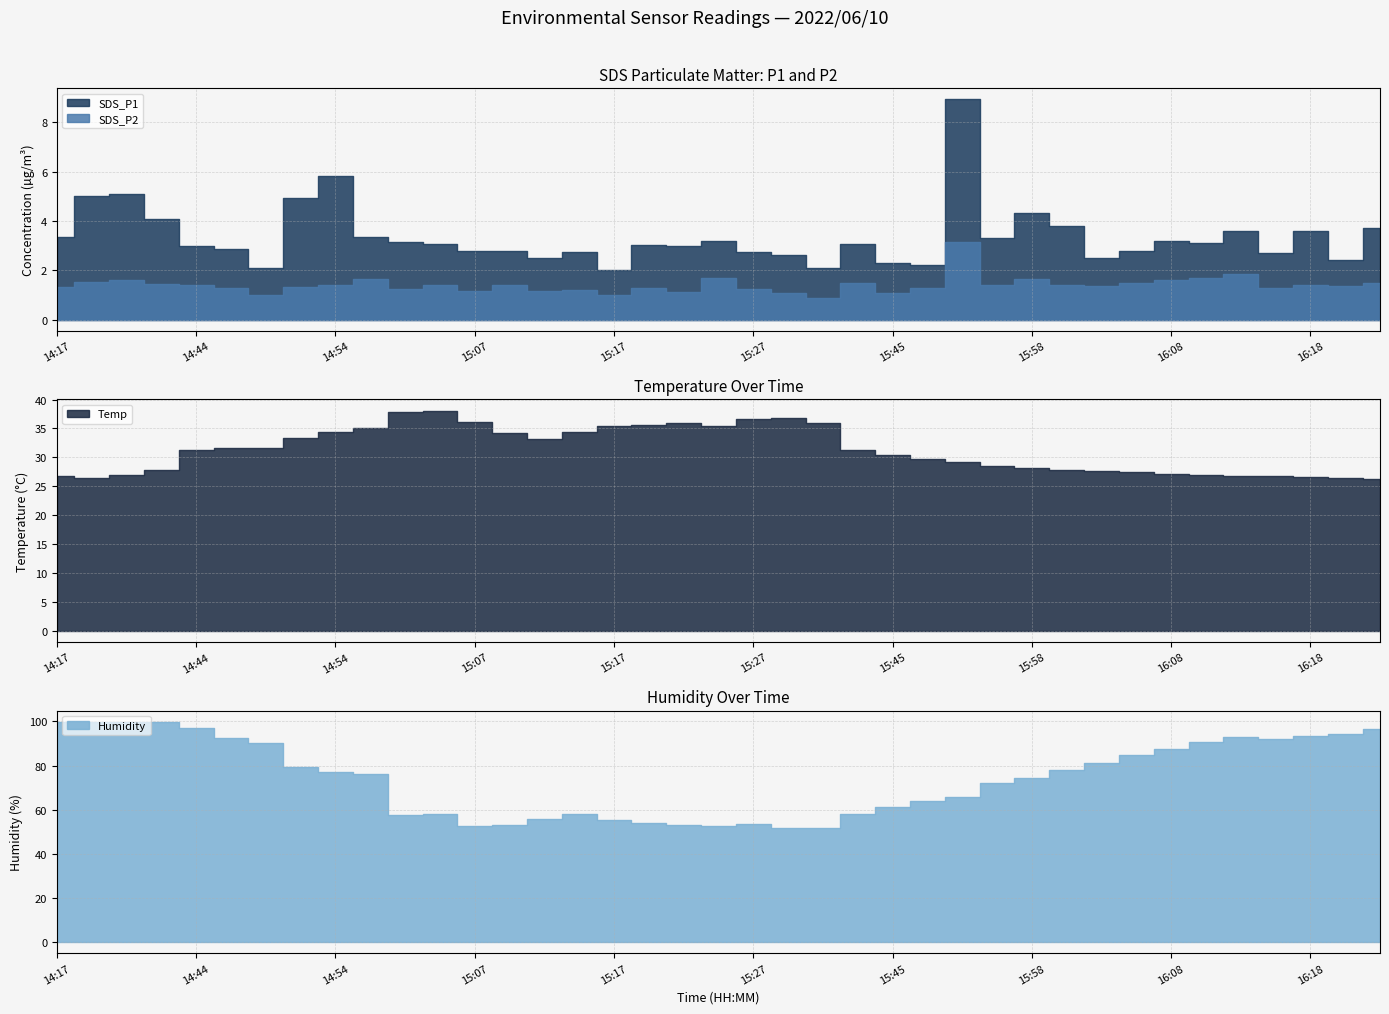

What is the value of the SDS_P1 point at the 9th from the left?

5.8